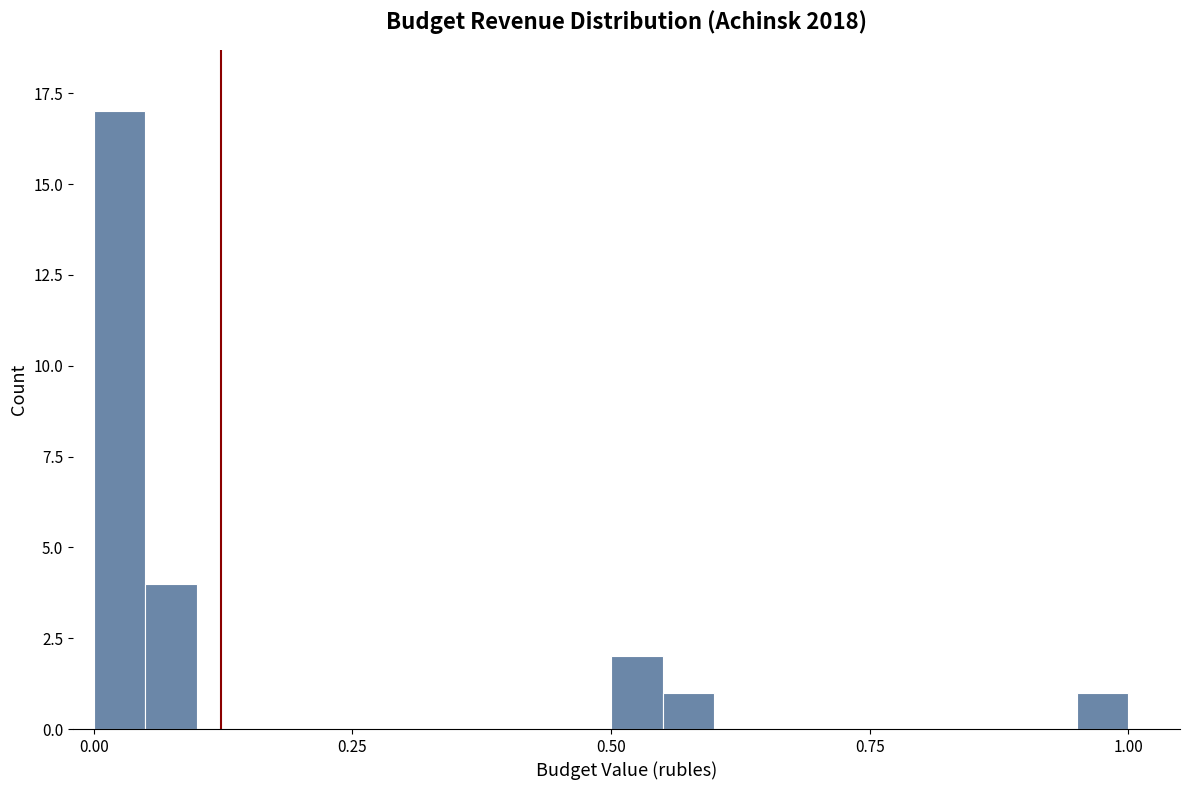

Read against the x-axis, roughly where is the centre of the tallest bar?

0.05